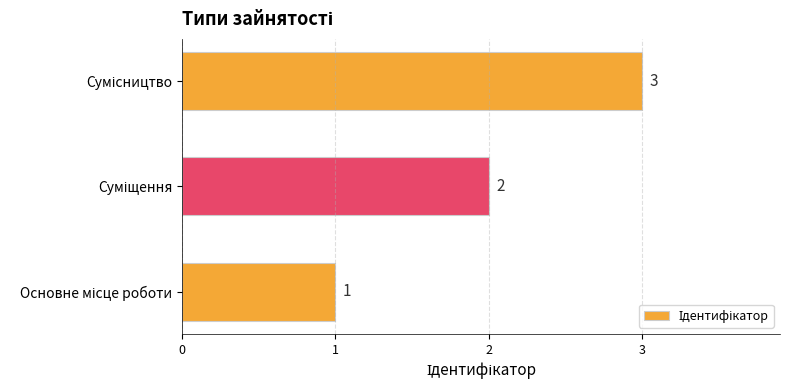

What is the maximum value shown in the chart?

3